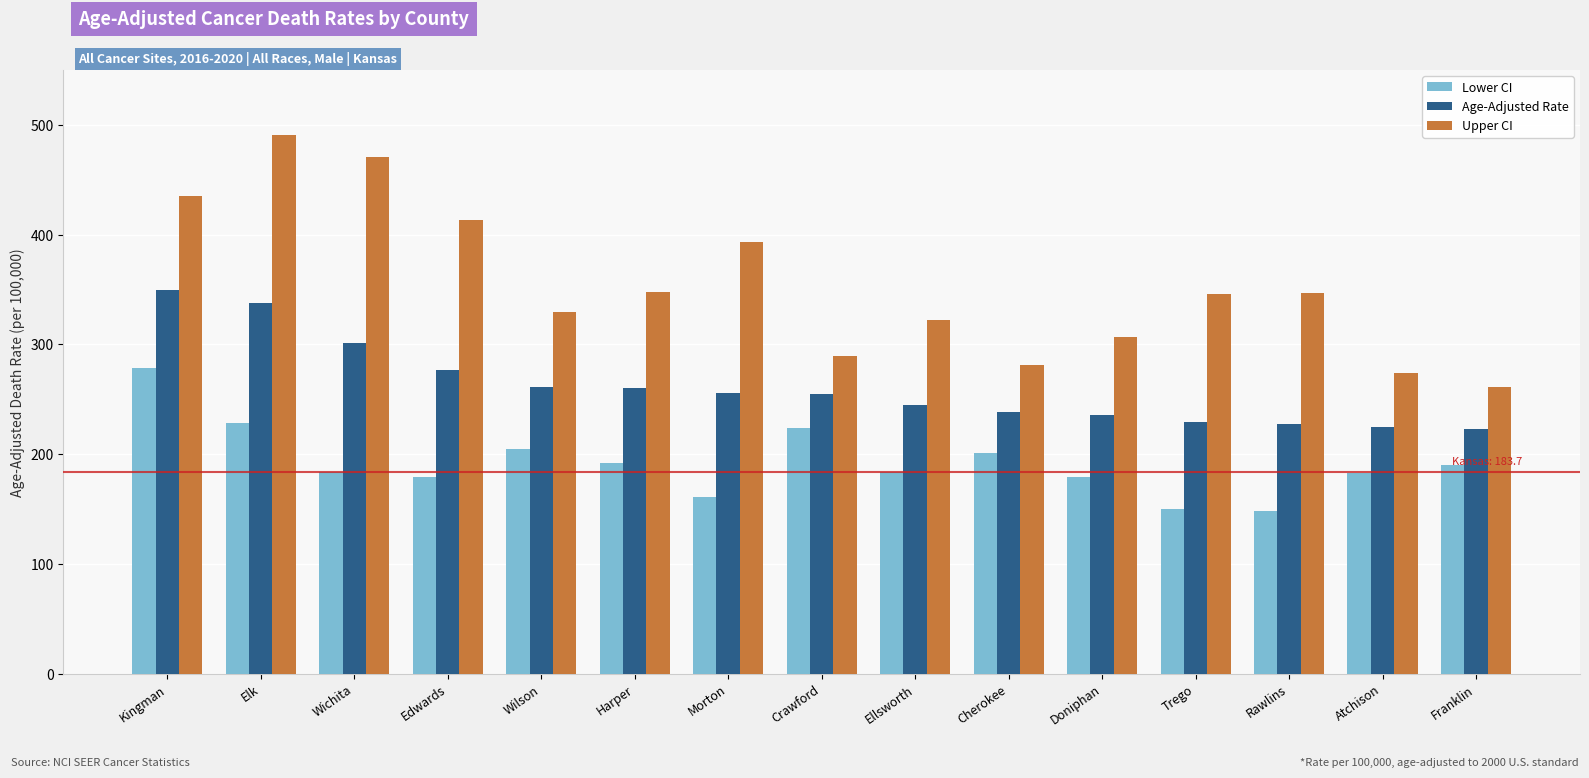

List the series in order of their overall mean, highest first.

Upper CI, Age-Adjusted Rate, Lower CI